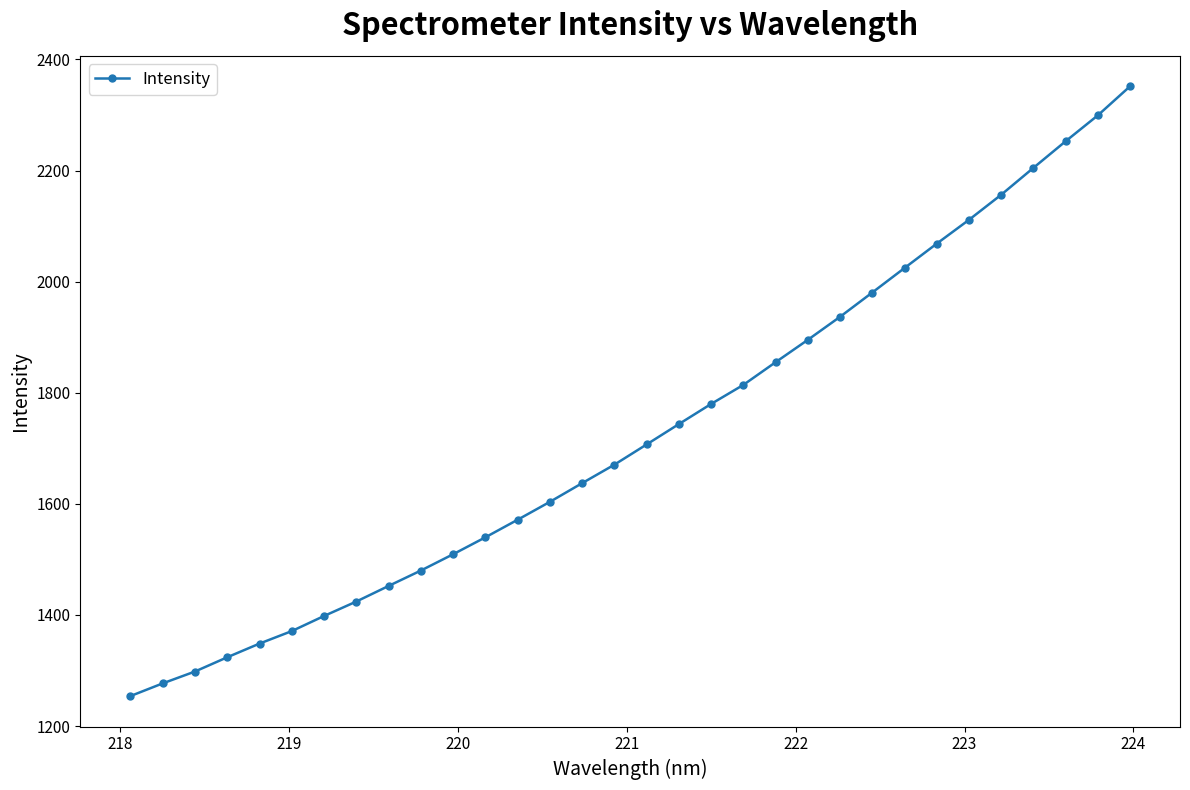

What is the value of the 26th point from the left?

2068.4